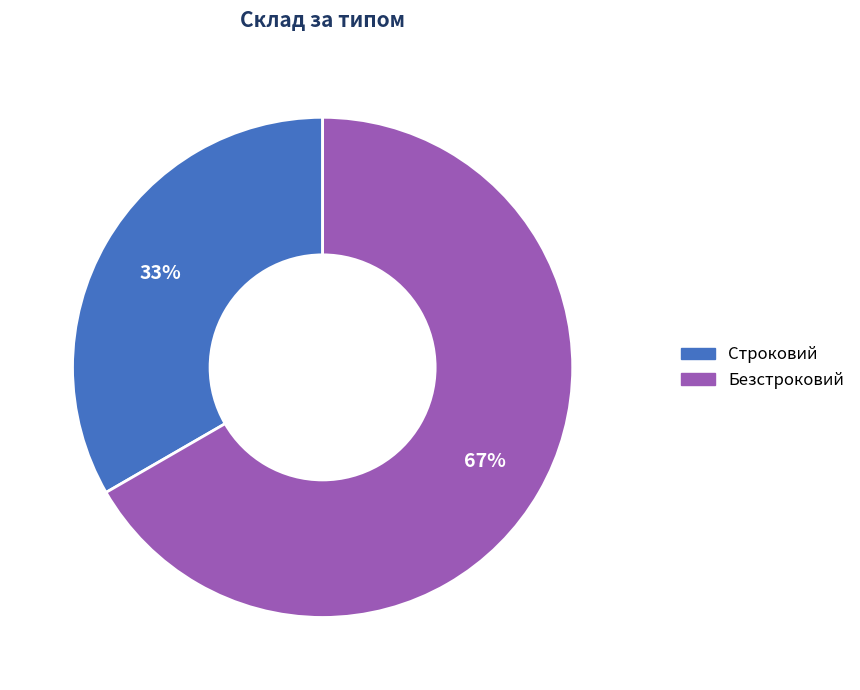

Which category has the smallest portion of the pie?

Строковий